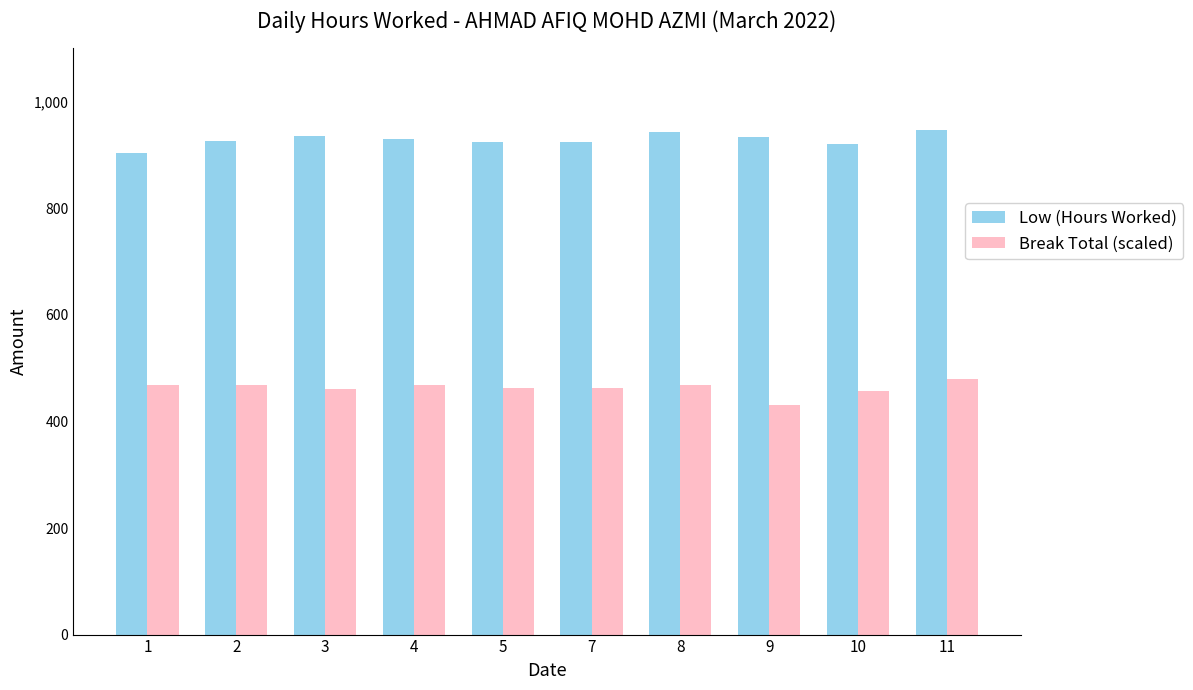

Is the value of Break Total (scaled) at 11 greater than the value of Low (Hours Worked) at 4?

No